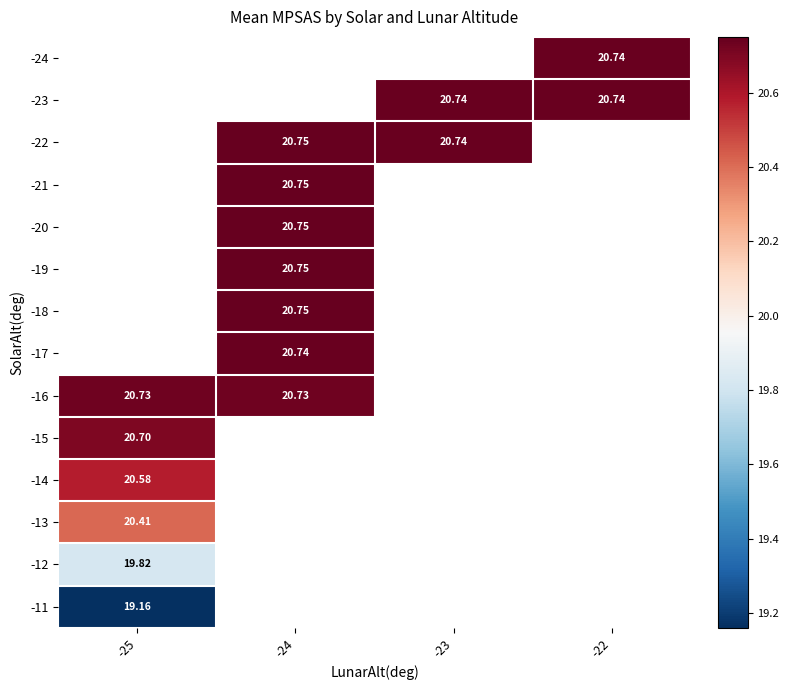

What is the minimum value for -14?

20.6